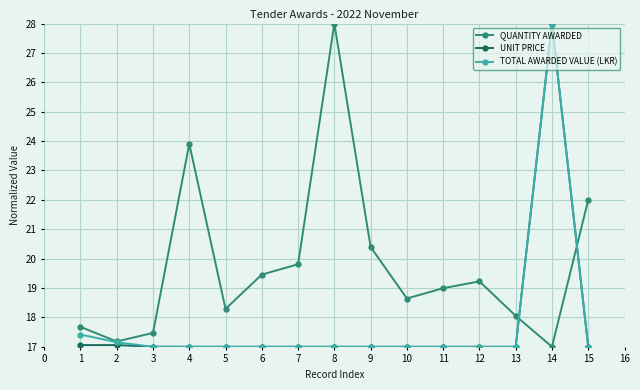

What are all the series names shown in the legend?

QUANTITY AWARDED, UNIT PRICE, TOTAL AWARDED VALUE (LKR)